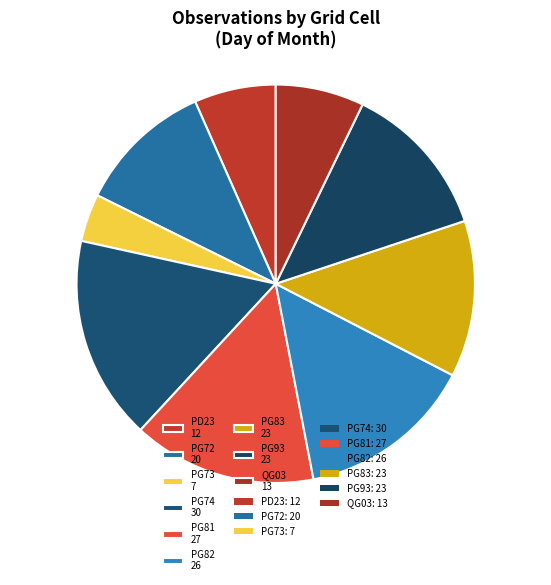

Which slice is the smallest?

PG73